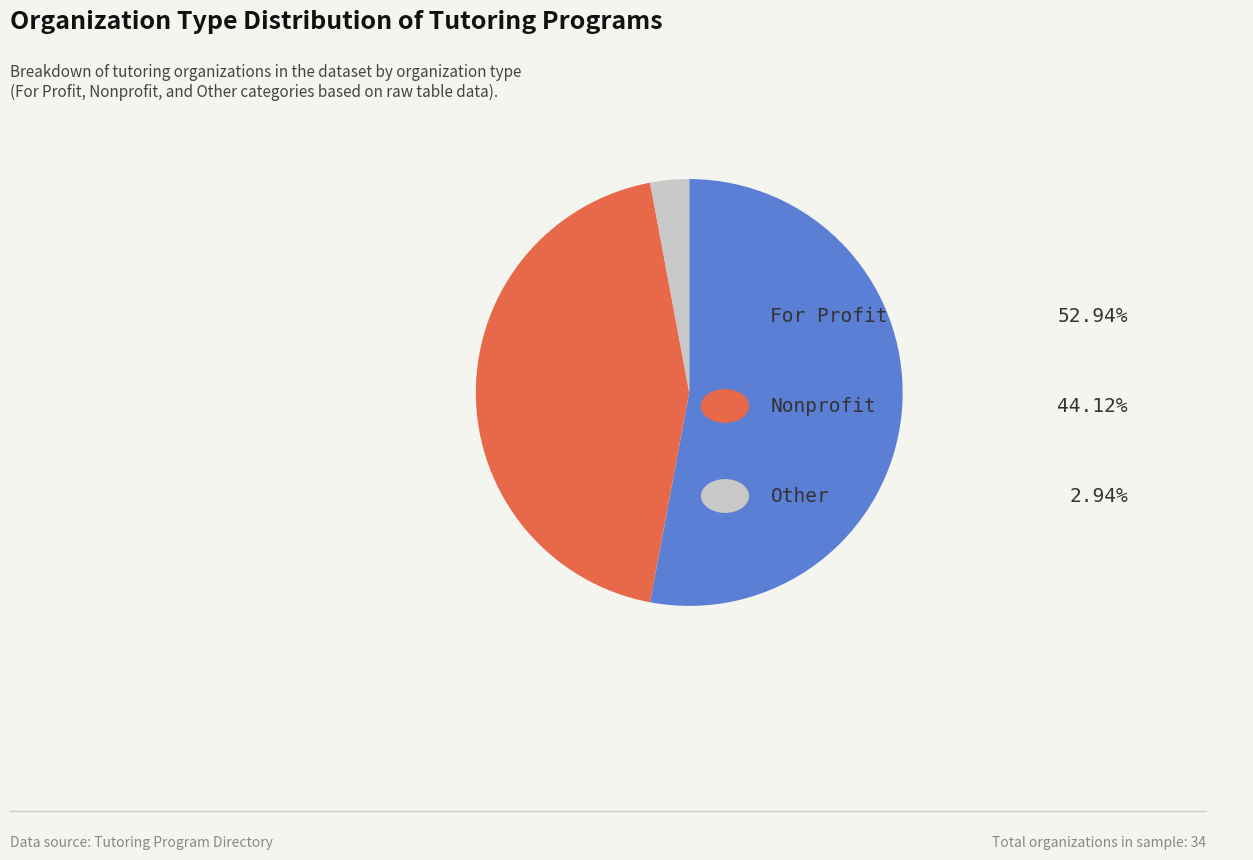

Count the number of slices in the pie.

3